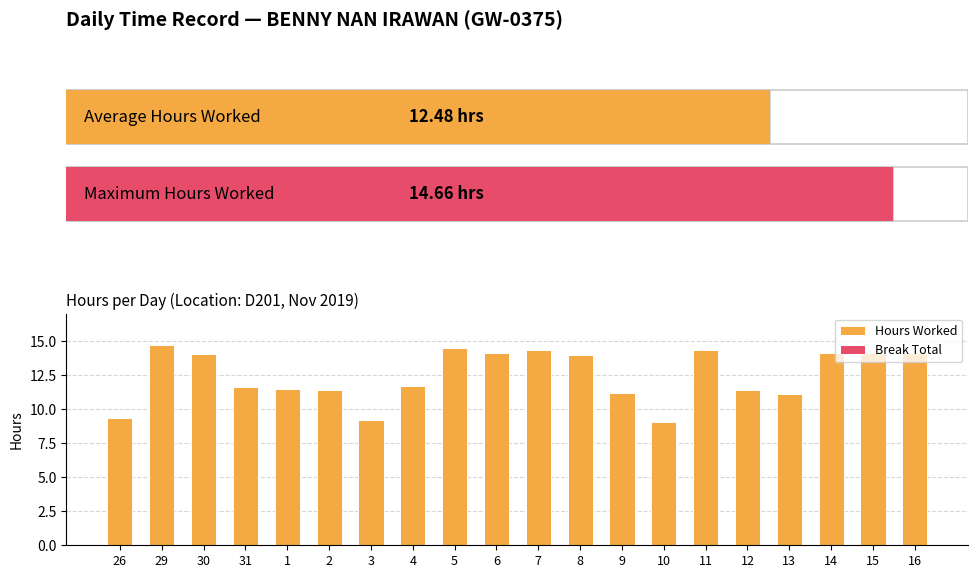

Reading left to right, transcribe all the data shown in this chart.

Hours Worked: 9.3	14.7	14.1	11.7	11.5	11.4	9.2	11.7	14.5	14.1	14.3	13.9	11.2	9.0	14.3	11.4	11.1	14.1	14.1	14.1
Break Total: 0.0	0.0	0.0	0.0	0.0	0.0	0.0	0.0	0.0	0.0	0.0	0.0	0.0	0.0	0.0	0.0	0.0	0.0	0.0	0.0